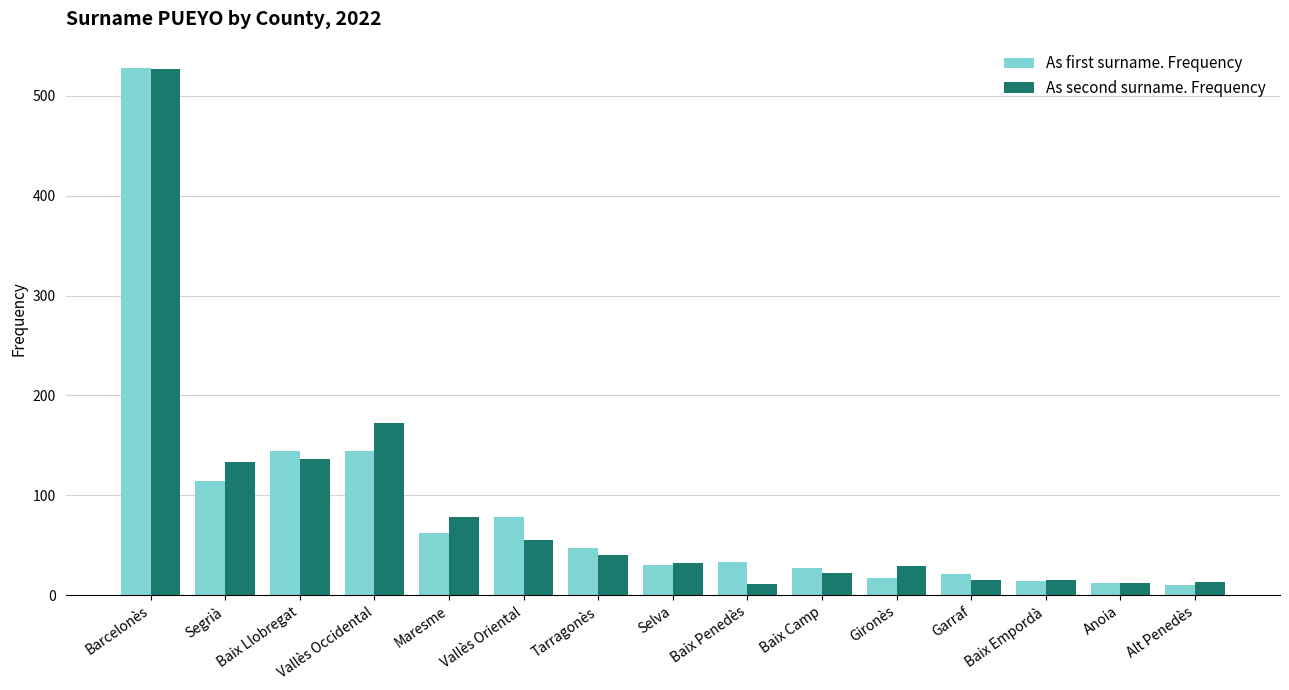

What position from the left is Selva?

8